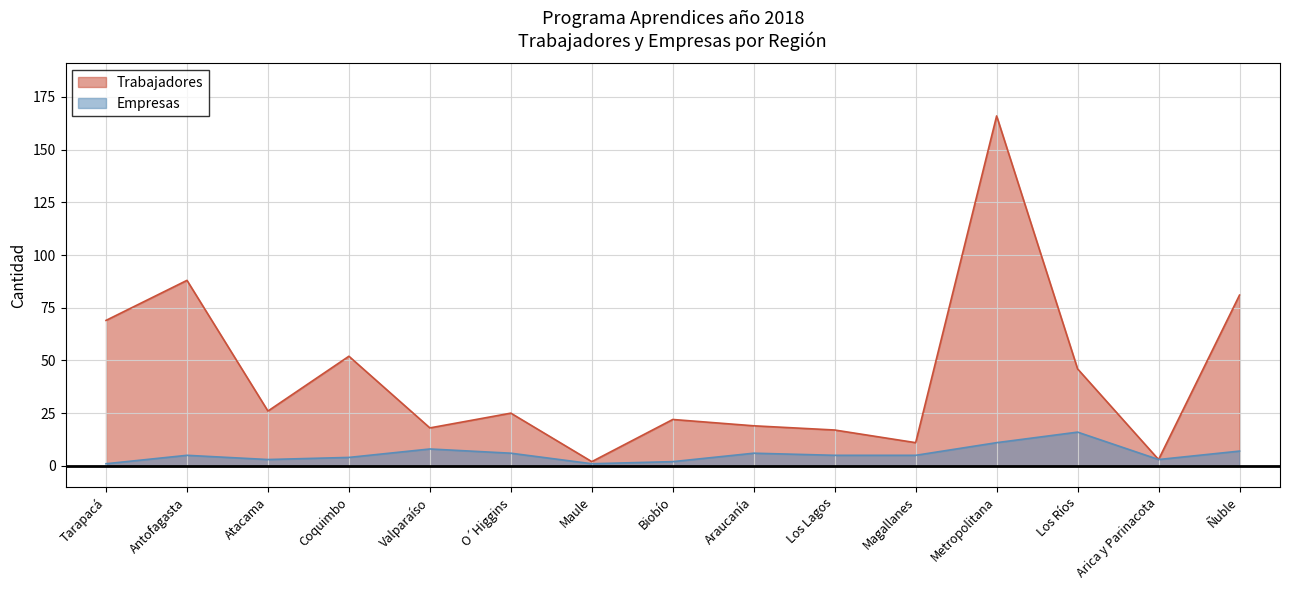

Between Ñuble and Los Lagos, which is larger?

Ñuble